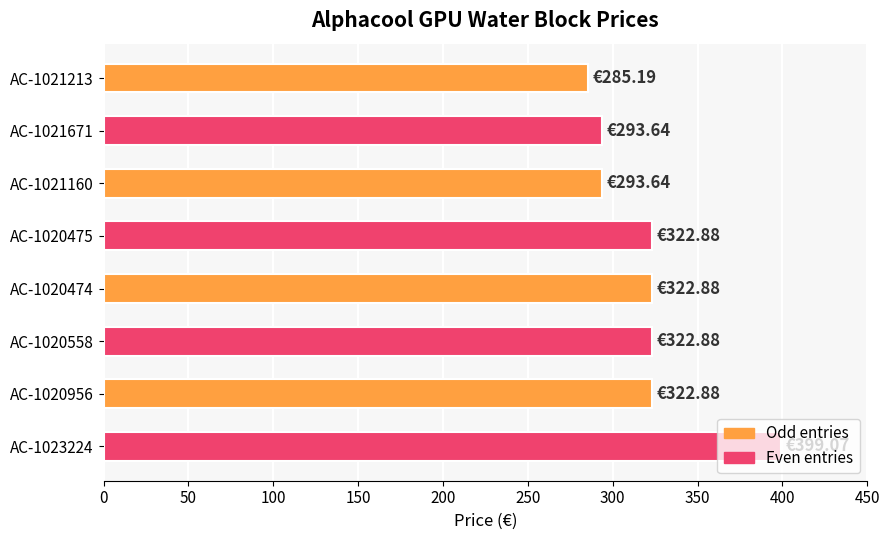

Does the chart contain any negative values?

No